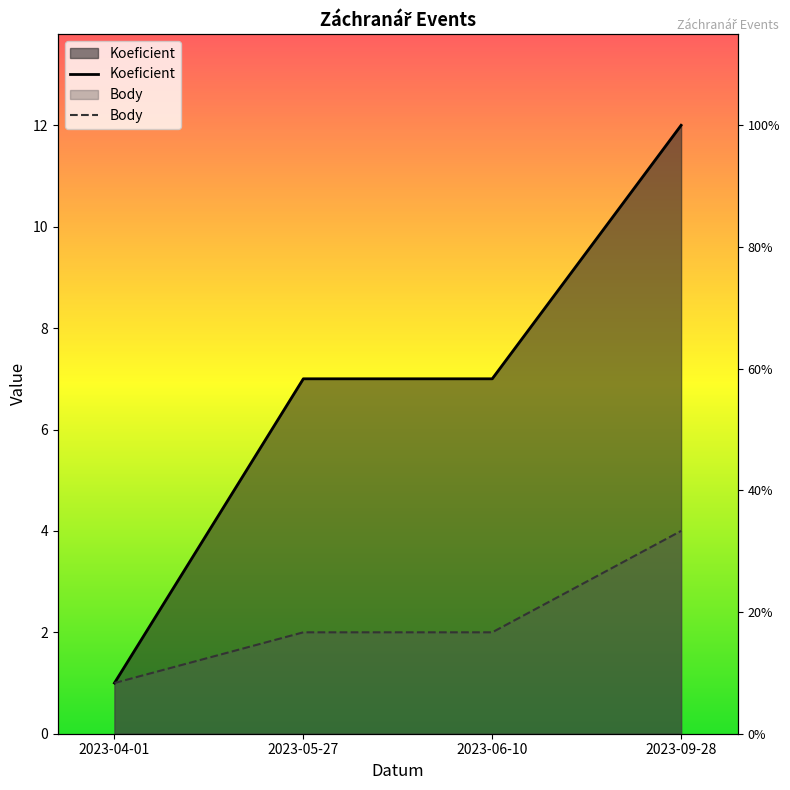

Which series has the largest total across all categories?

Koeficient